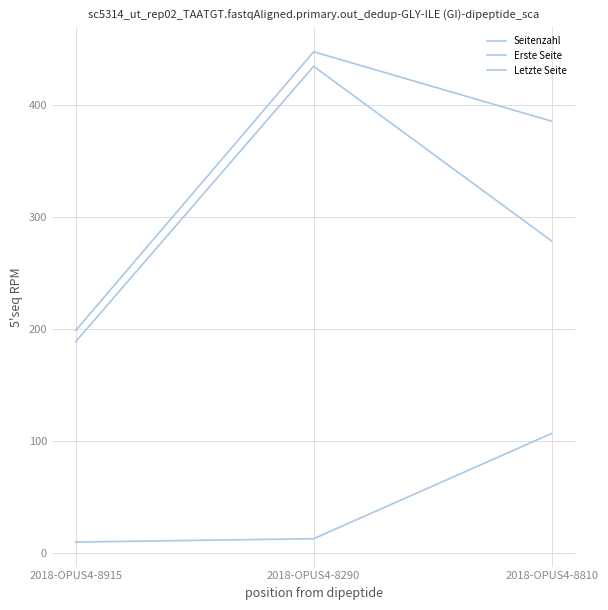

Does the chart display data point markers on the line(s)?

No